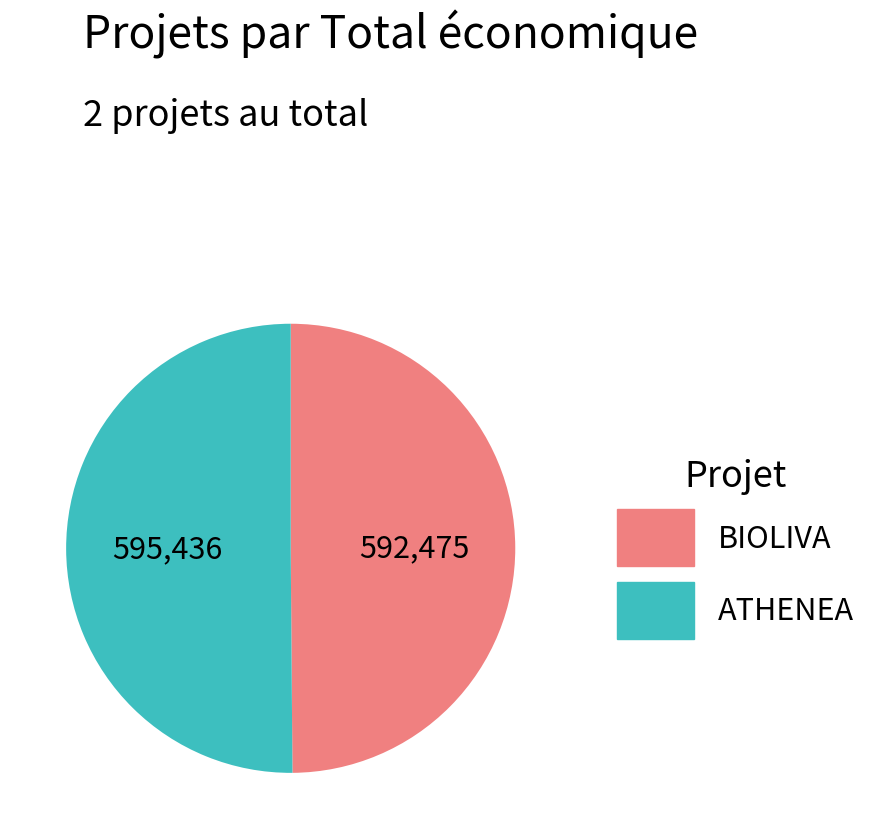

Which slice represents more than half of the pie?

Groupe opérationnel ATHENEA